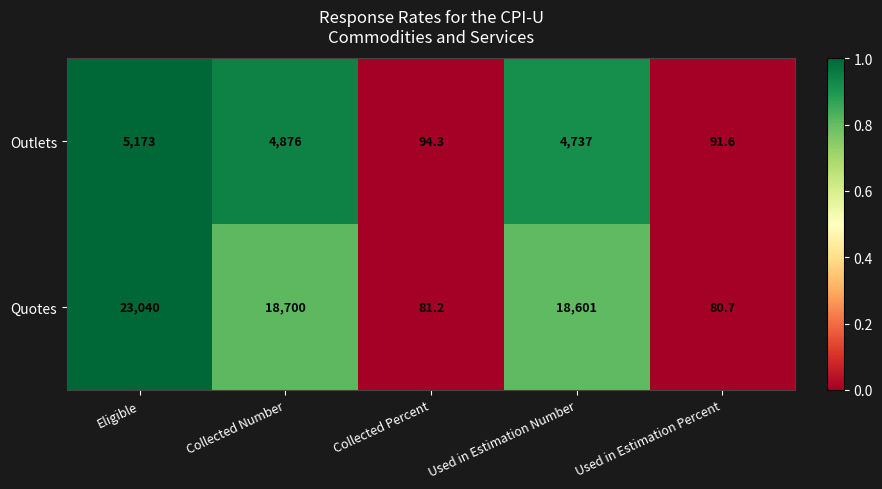

Which series has the largest range (max minus min)?

Quotes